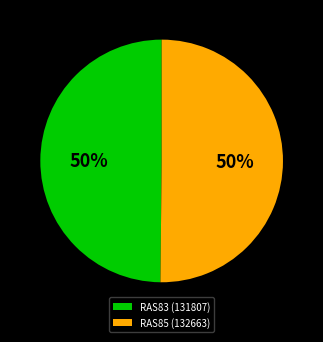

Do RAS85 (132663) and RAS83 (131807) together represent more than half of the pie?

Yes